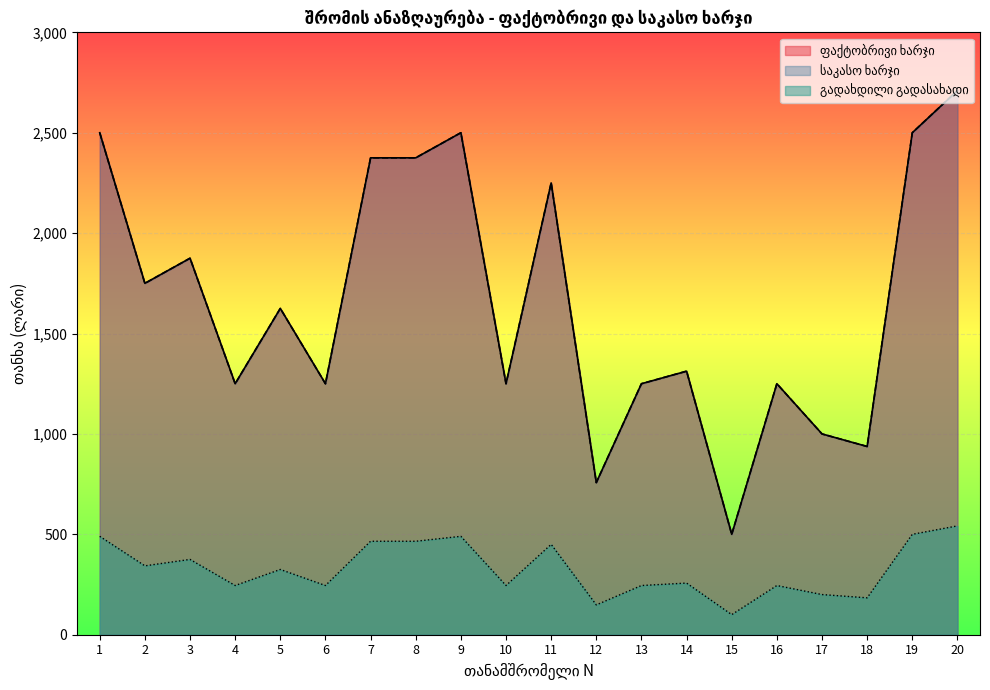

True or false: ფაქტობრივი ხარჯი and საკასო ხარჯი cross at least once.

False